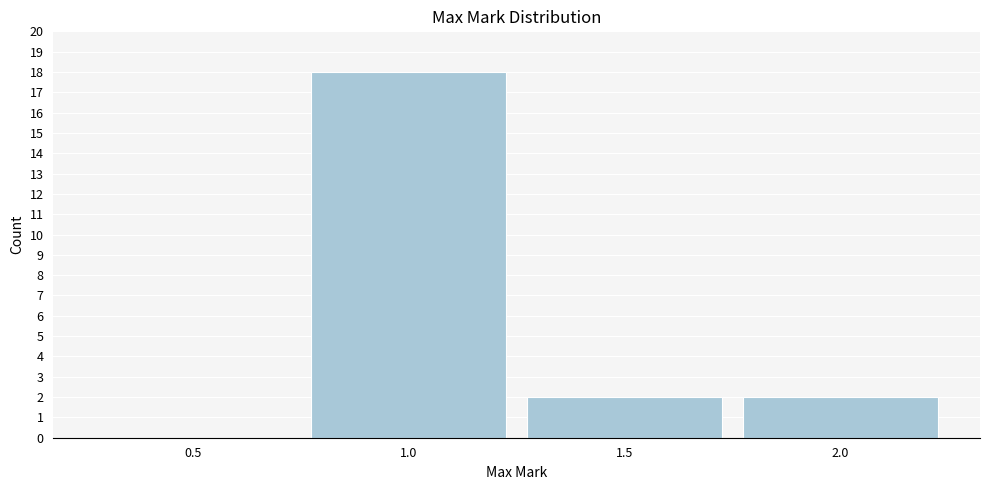

Reading left to right, what are all the values shown in this chart?

0.5=0	1.0=18	1.5=2	2.0=2